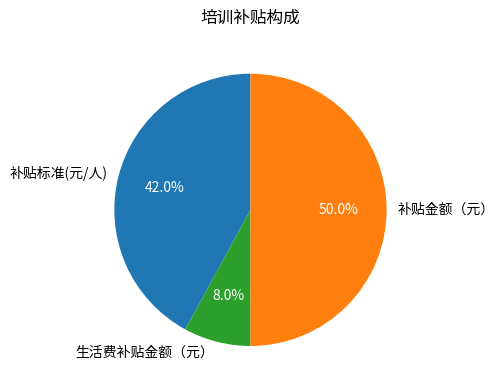

Which slice is the smallest?

生活费补贴金额（元）